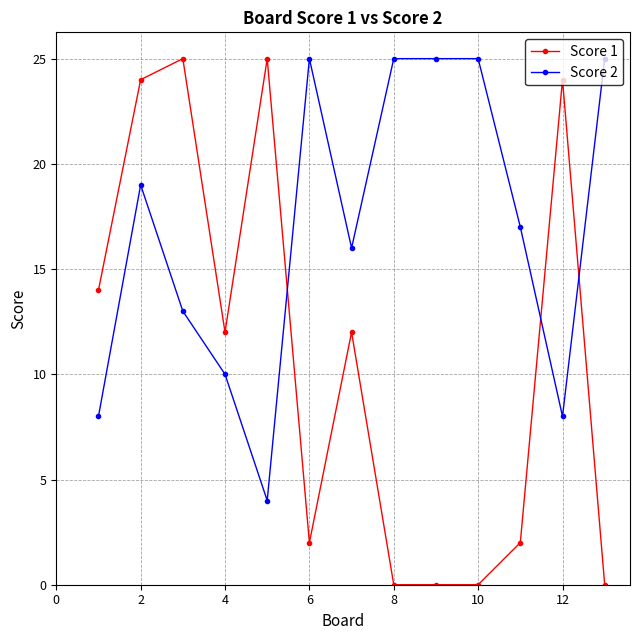

How many lines are shown in the chart?

2